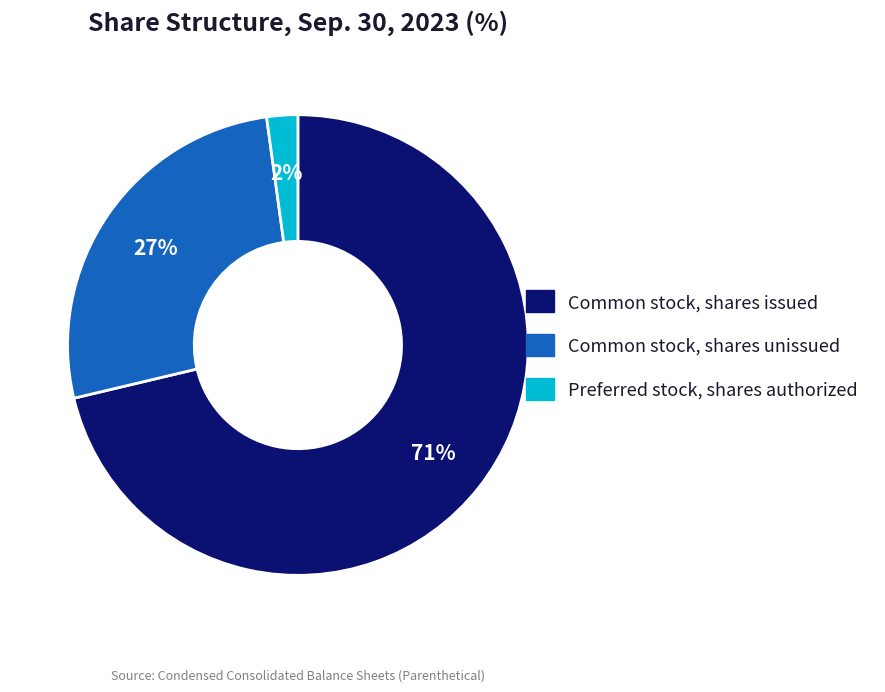

To the nearest percent, what is the difference between the largest and smallest slice percentages?

69%